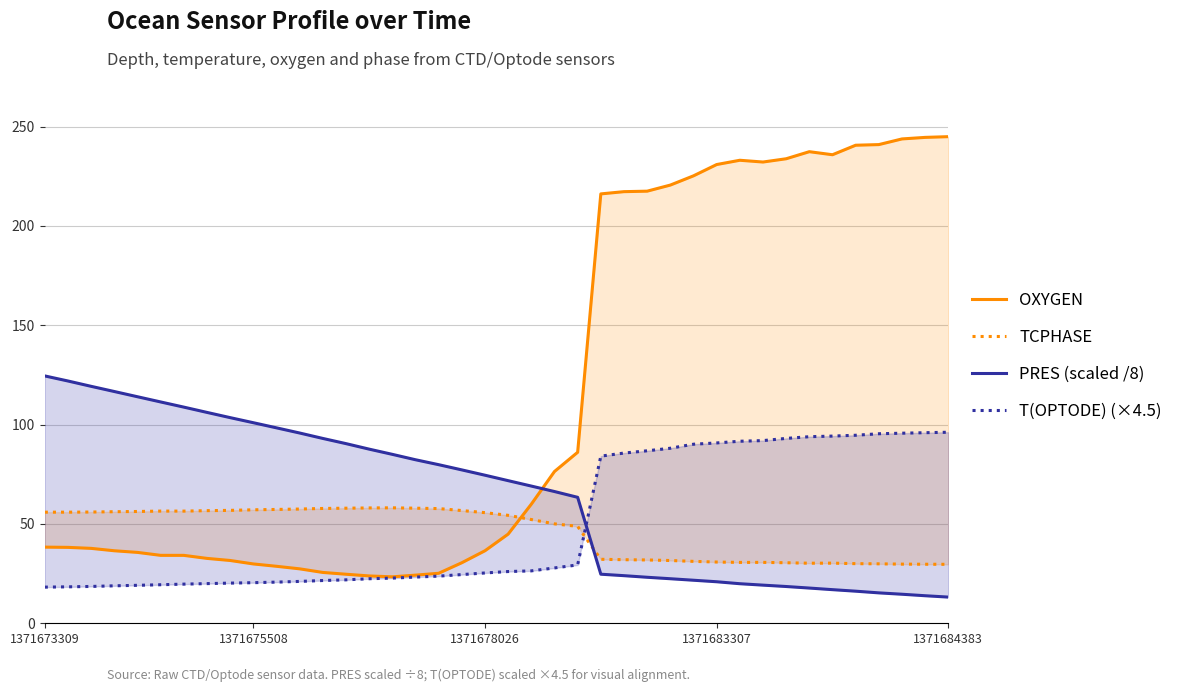

True or false: PRES (scaled /8) has a value of 124.5 at 1371673309.

True